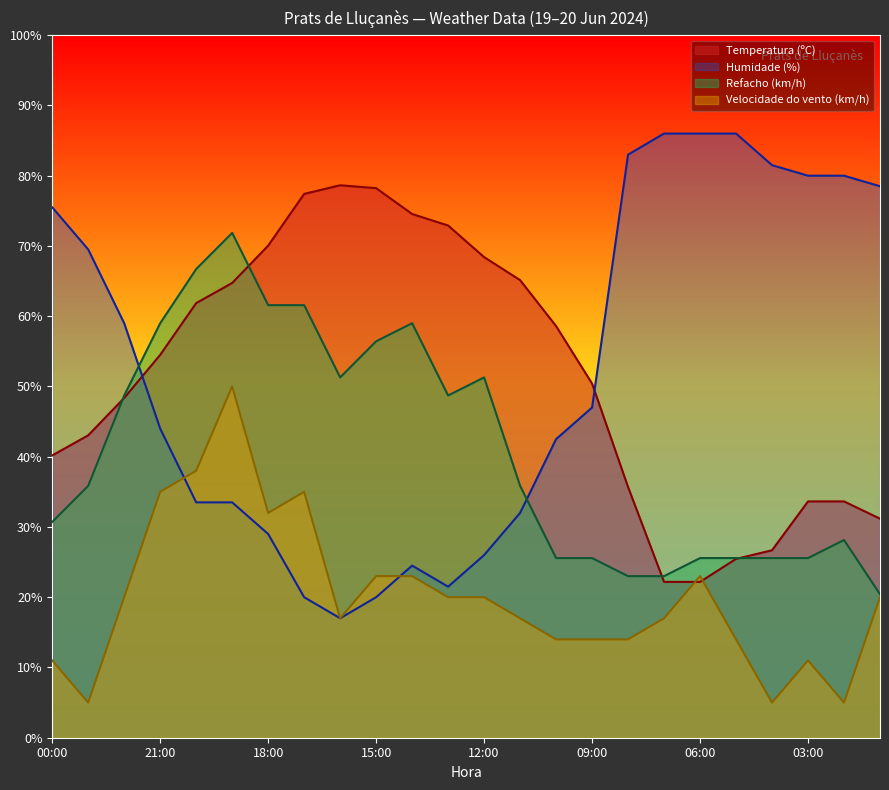

List the labels in order of Velocidade do vento (km/h) value, smallest first.

23:00, 04:00, 02:00, 00:00, 03:00, 10:00, 09:00, 08:00, 05:00, 16:00, 11:00, 07:00, 22:00, 13:00, 12:00, 01:00, 15:00, 14:00, 06:00, 18:00, 21:00, 17:00, 20:00, 19:00